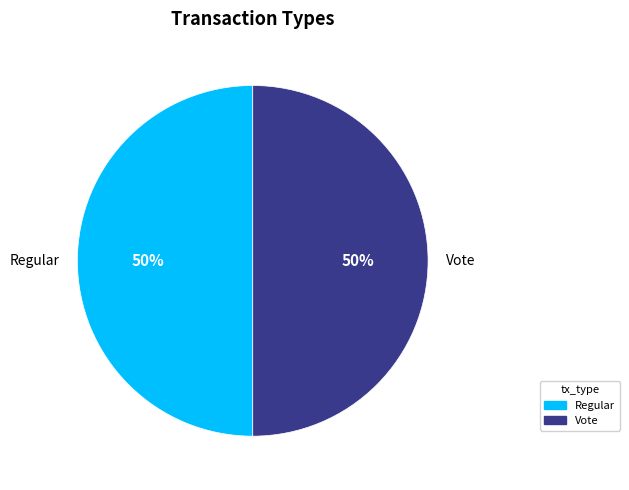

Do Regular and Vote together represent more than half of the pie?

Yes